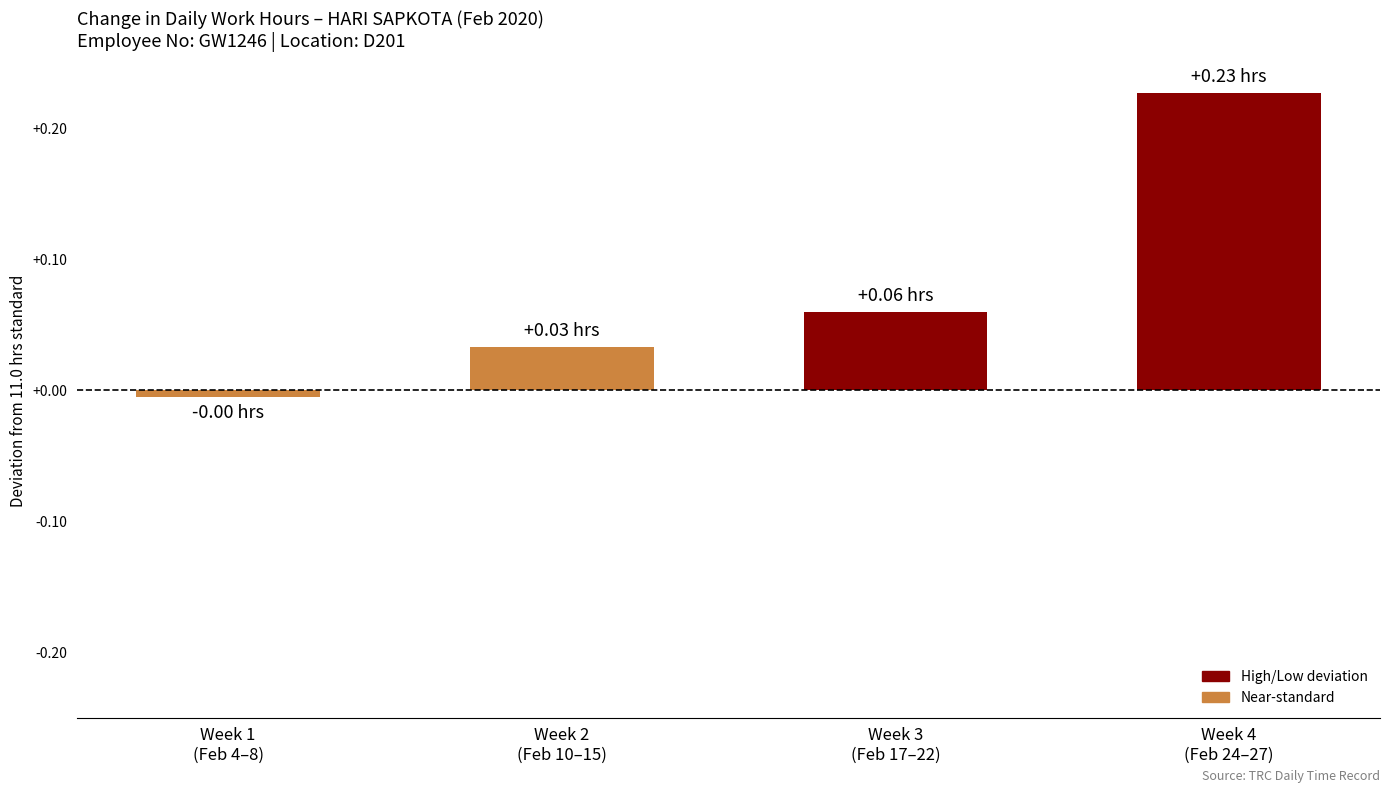

True or false: the data shows -0.0 at Week 1
(Feb 4–8).

True